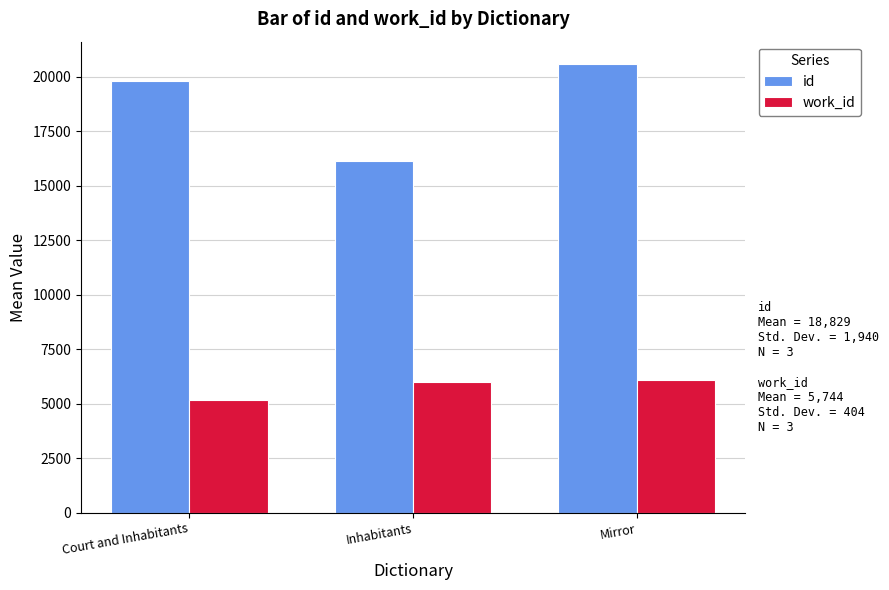

Which series has the largest range (max minus min)?

id